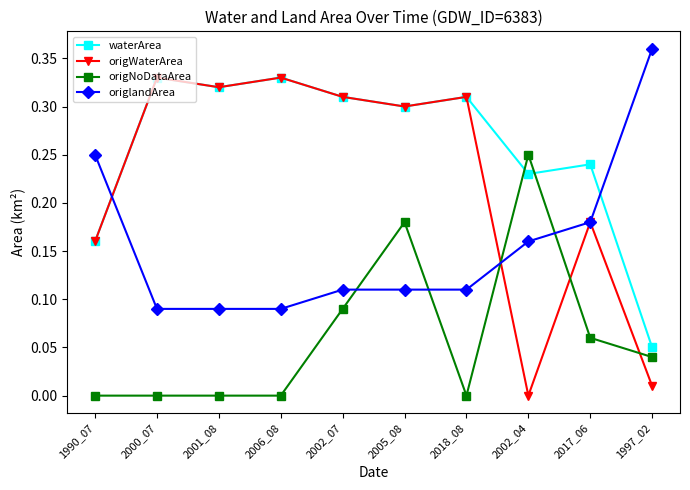

Which series ends up on top after the final intersection of origlandArea and waterArea?

origlandArea